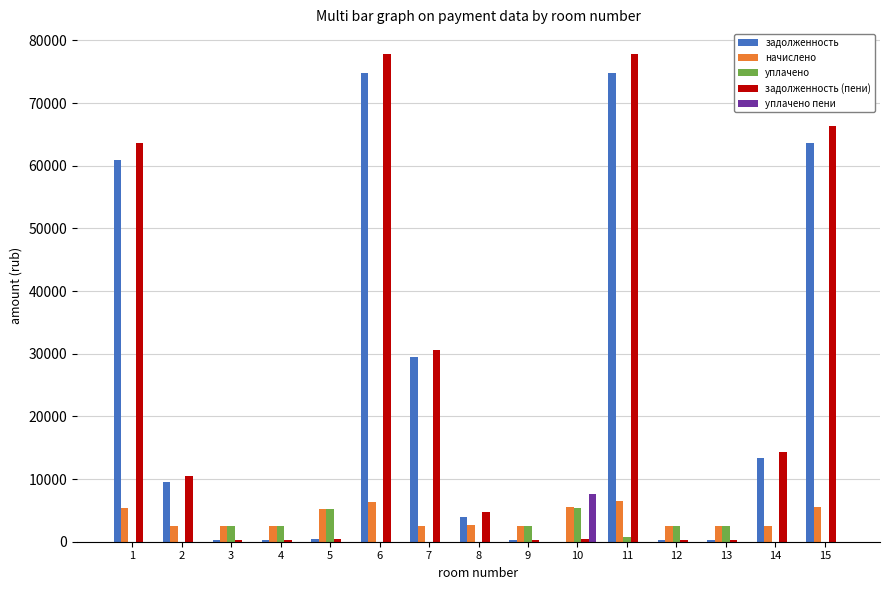

How many groups of bars are there?

15